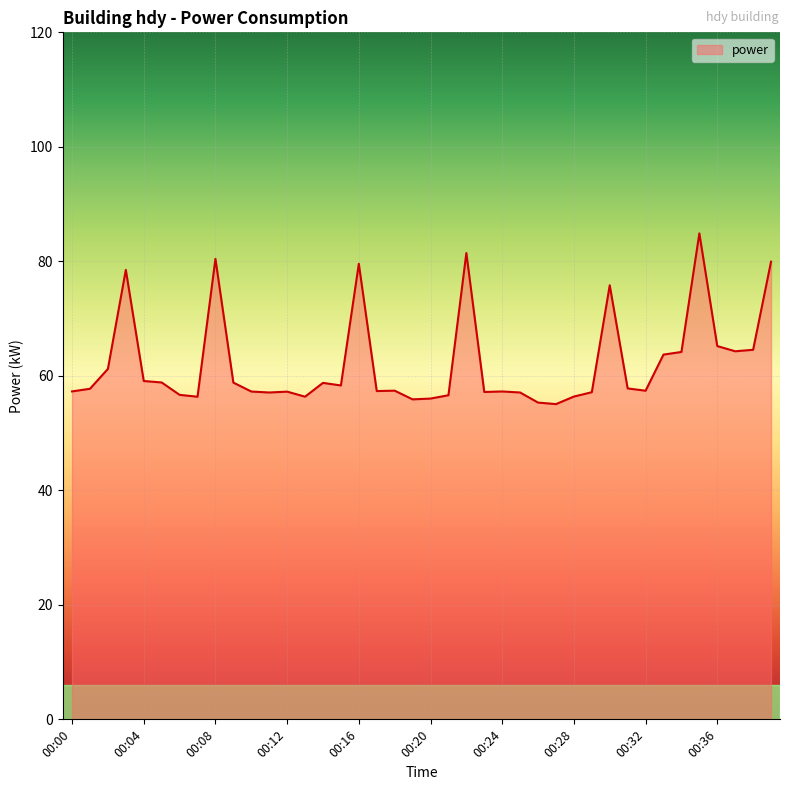

What is the difference between the maximum and minimum values?

29.8